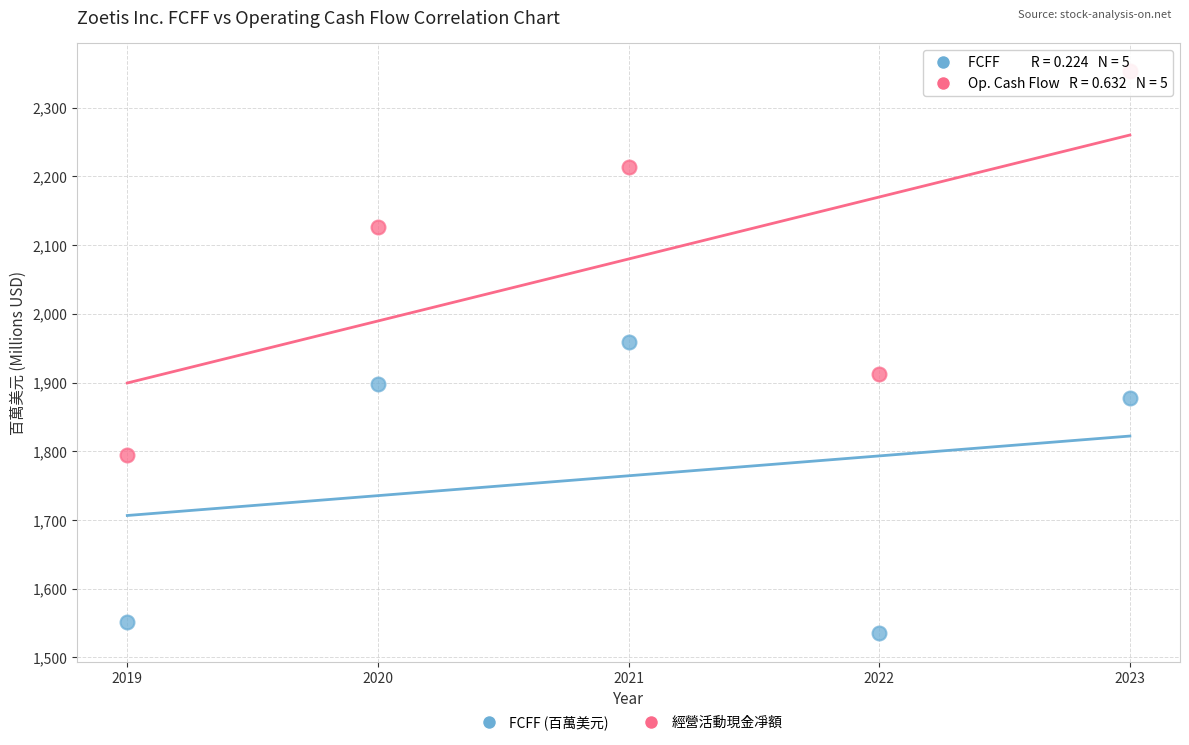

Across all series, what Y value is closest to 1944?

1959